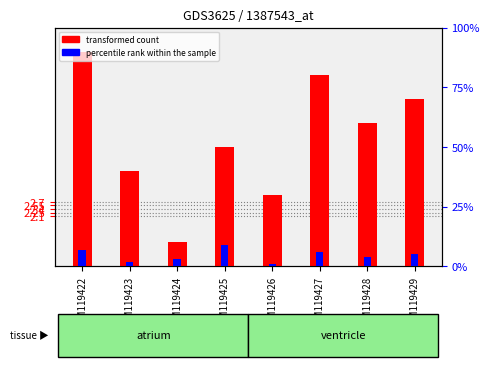

Reading left to right, transcribe all the data shown in this chart.

transformed count: GSM119422=9	GSM119423=4	GSM119424=1	GSM119425=5	GSM119426=3	GSM119427=8	GSM119428=6	GSM119429=7
percentile rank within the sample: GSM119422=7	GSM119423=2	GSM119424=3	GSM119425=9	GSM119426=1	GSM119427=6	GSM119428=4	GSM119429=5